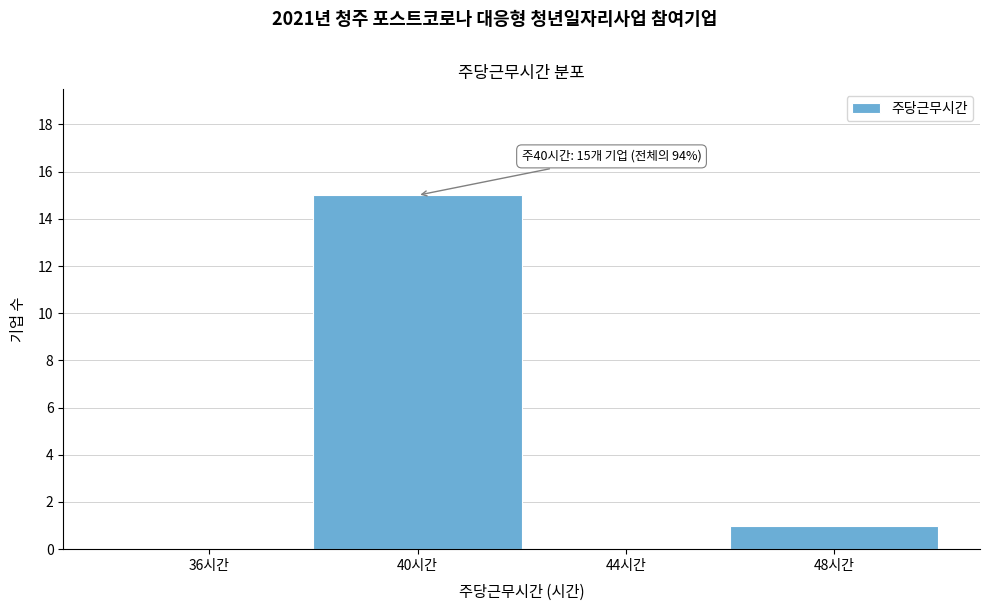

Reading left to right, list all the values displayed in this chart.

36시간=0	40시간=15	44시간=0	48시간=1